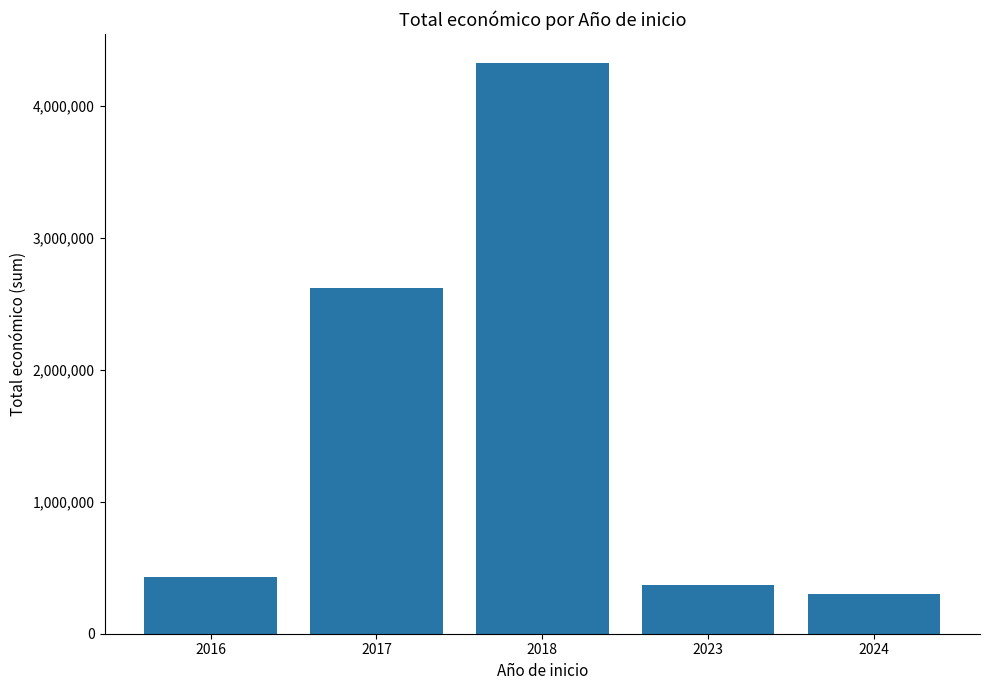

Reading left to right, transcribe all the data shown in this chart.

2016=430758	2017=2619123	2018=4328510	2023=370000	2024=297514